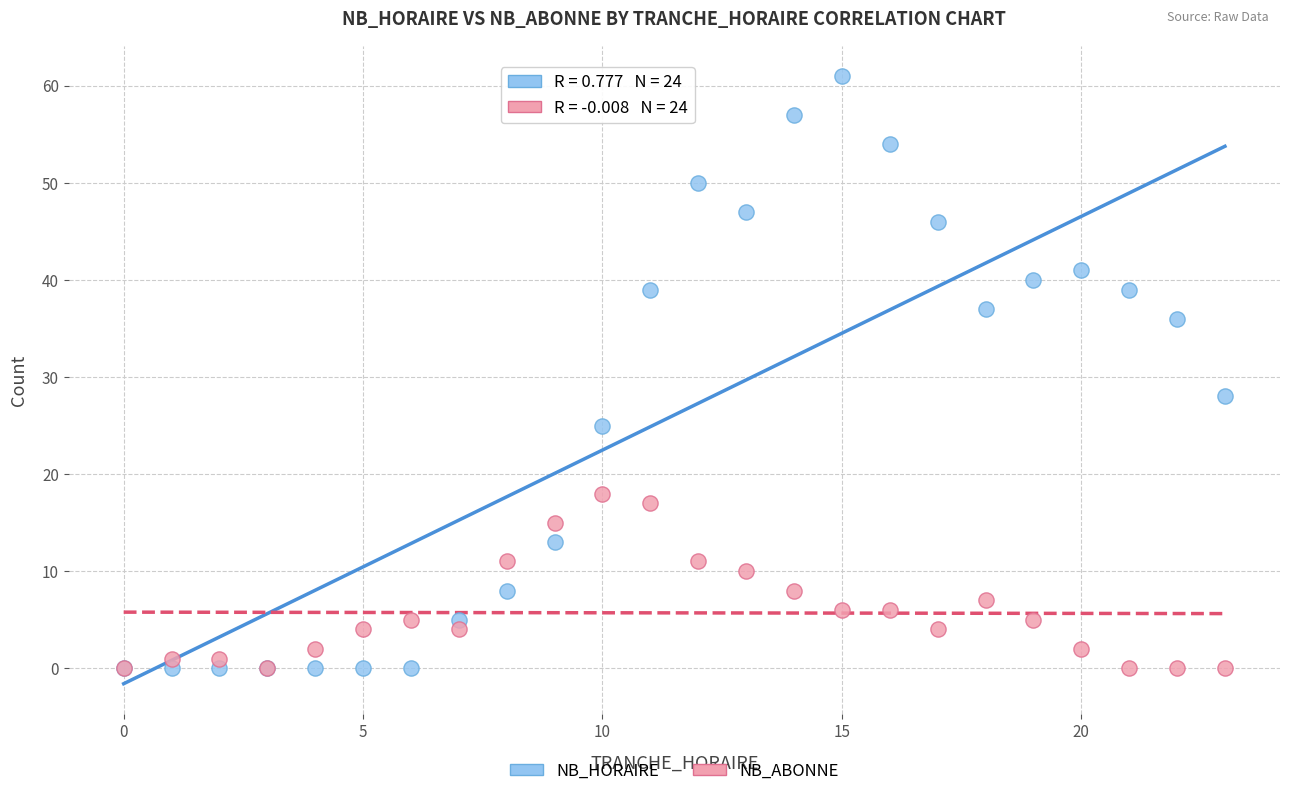

Across all series, what Y value is closest to 30?

28